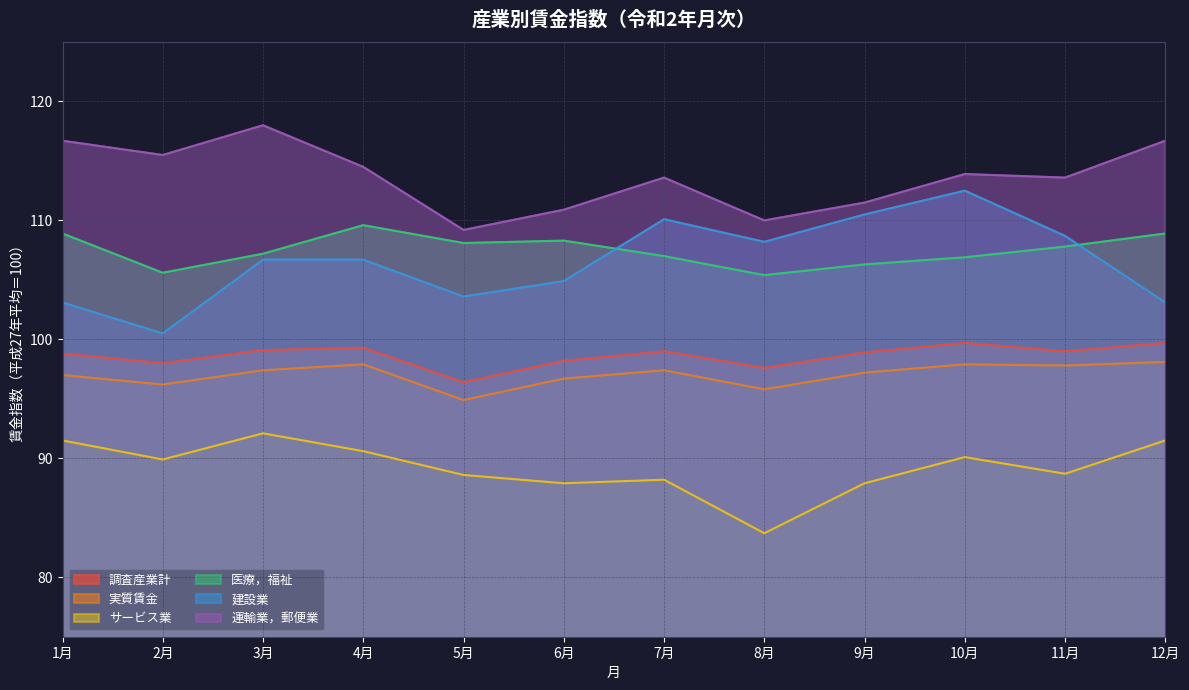

Does the chart have visible grid lines?

Yes